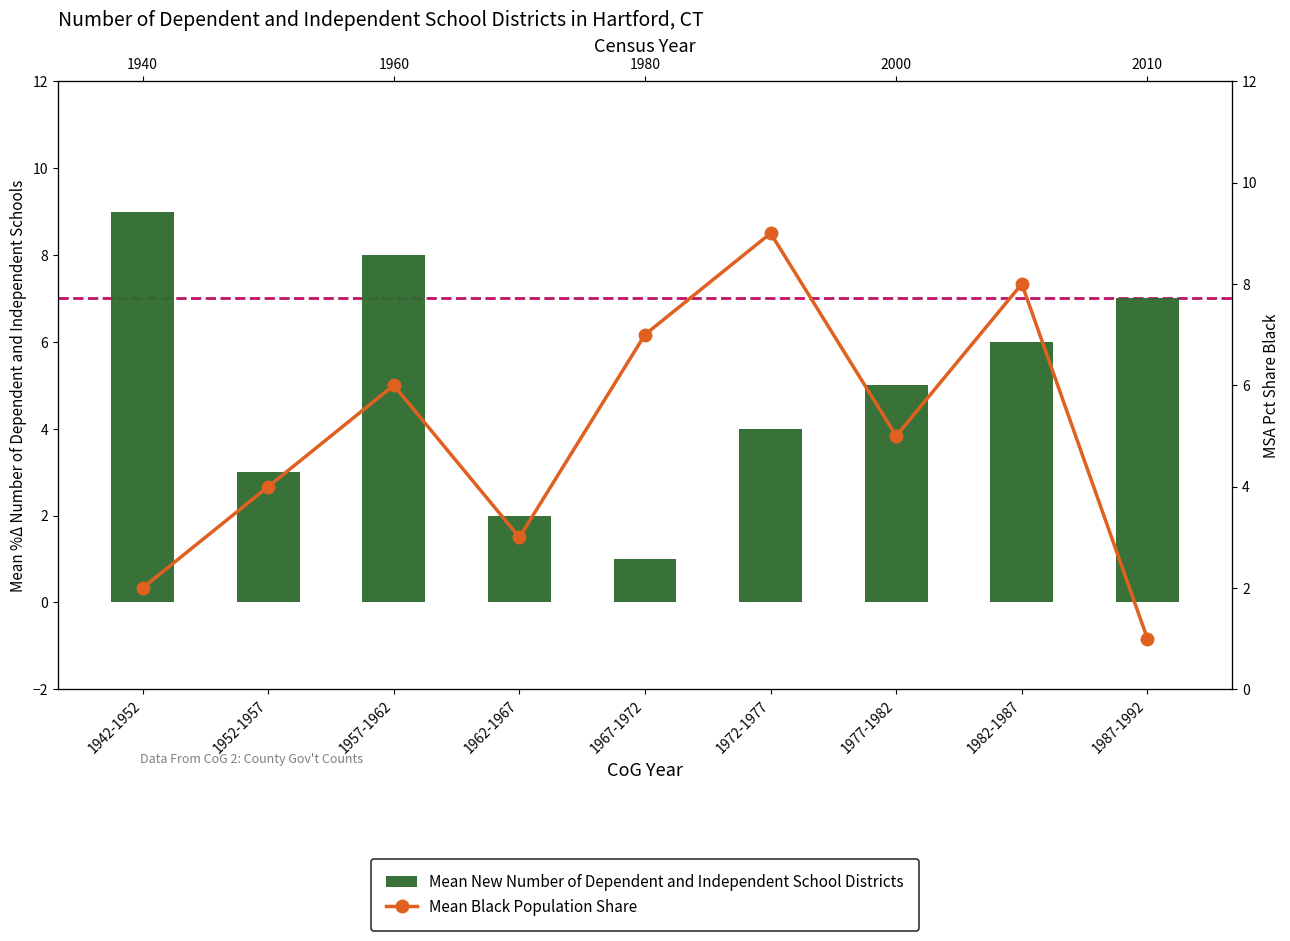

What is the minimum value for Mean Black Population Share?

1